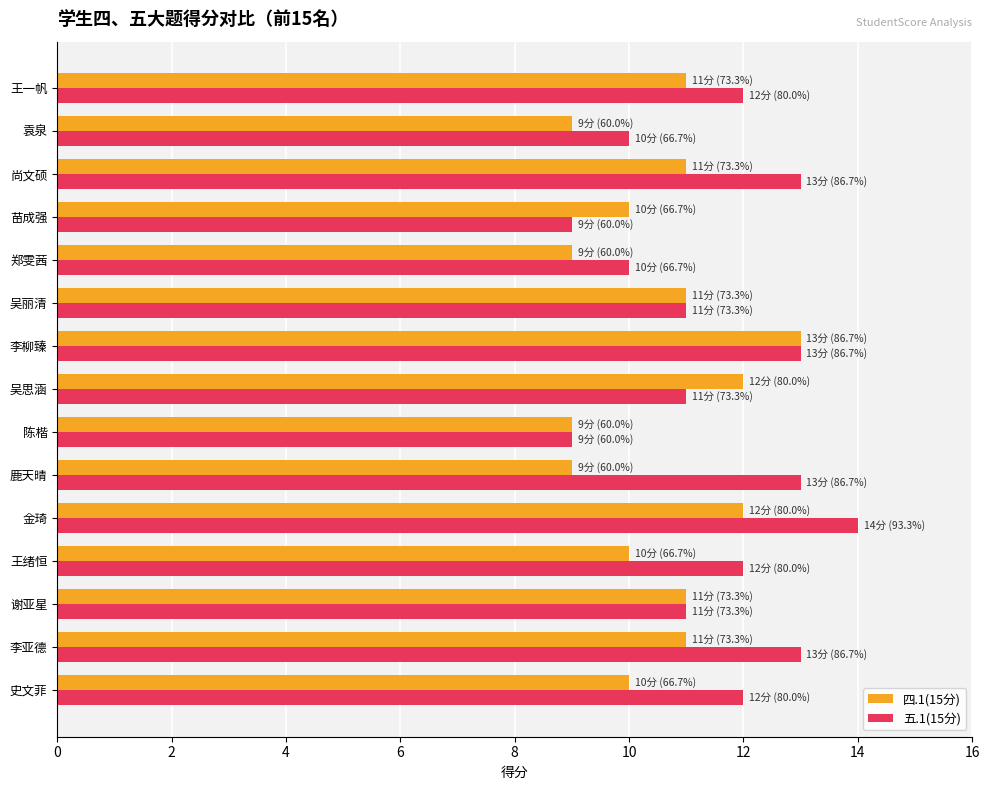

Rank the series at 史文菲 from lowest to highest value.

四.1(15分), 五.1(15分)